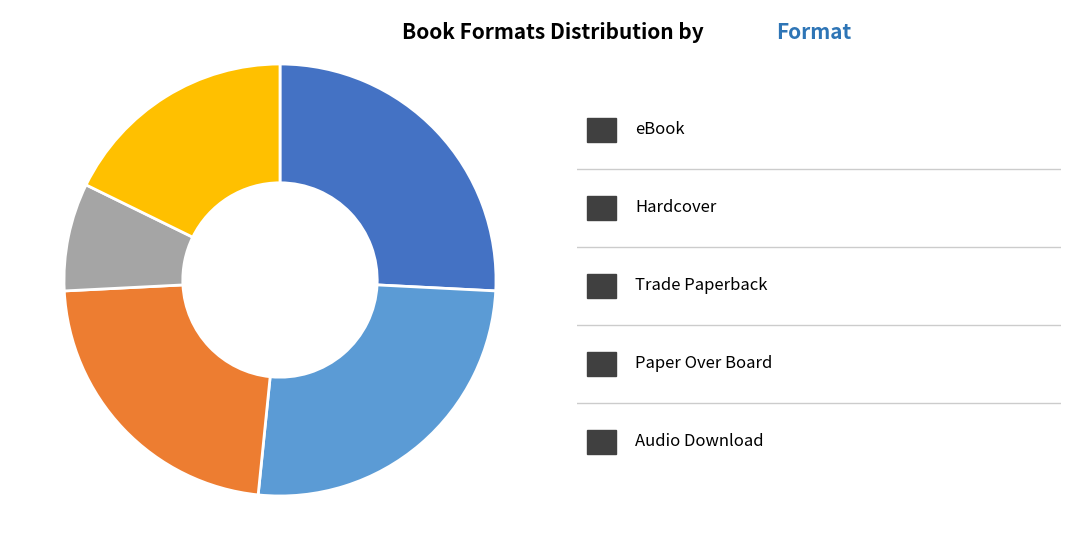

Is there a majority slice in this chart?

No